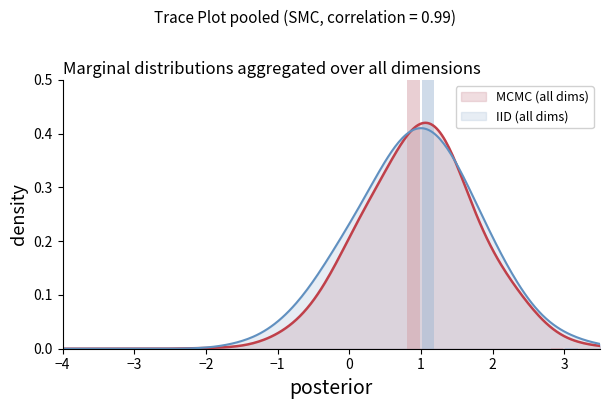

Does the chart contain stacked bars?

No